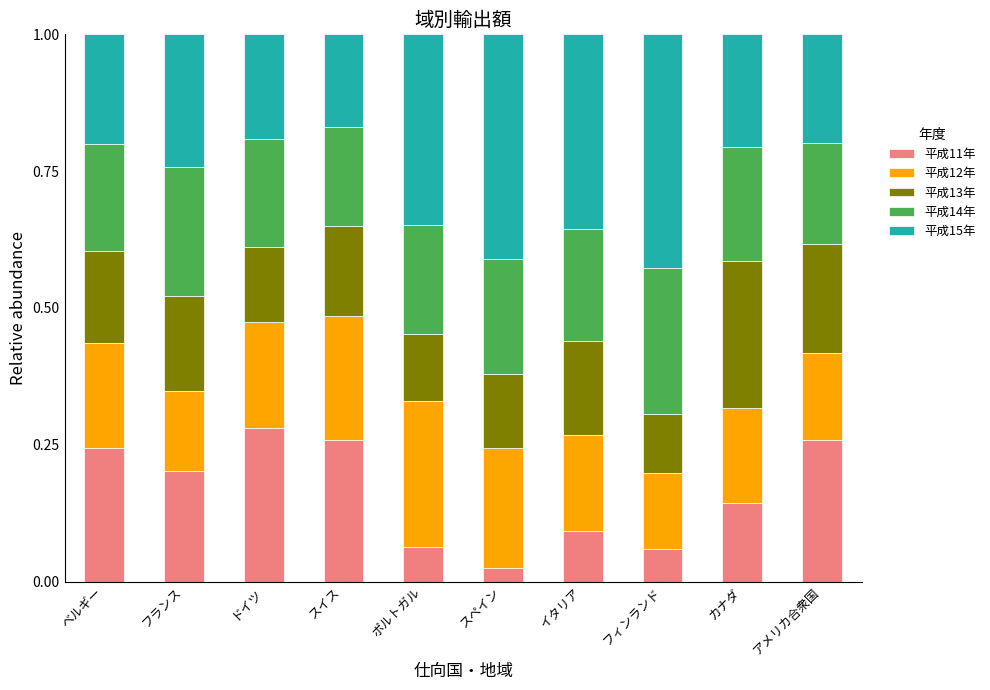

The value of 平成11年 at フィンランド is 0.1. True or false?

True